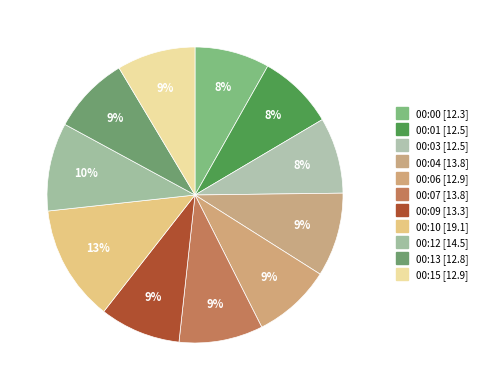

True or false: 00:13 accounts for 9% of the total.

True